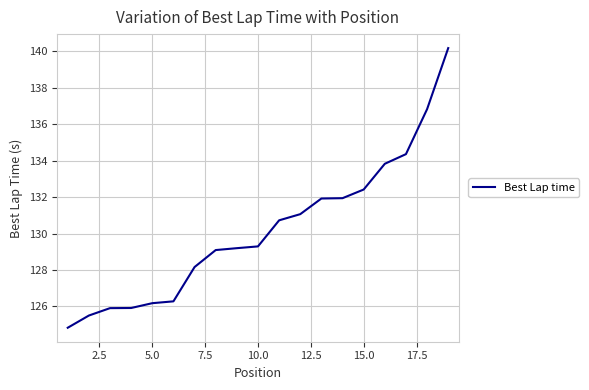

What is the minimum value shown in the chart?

124.8